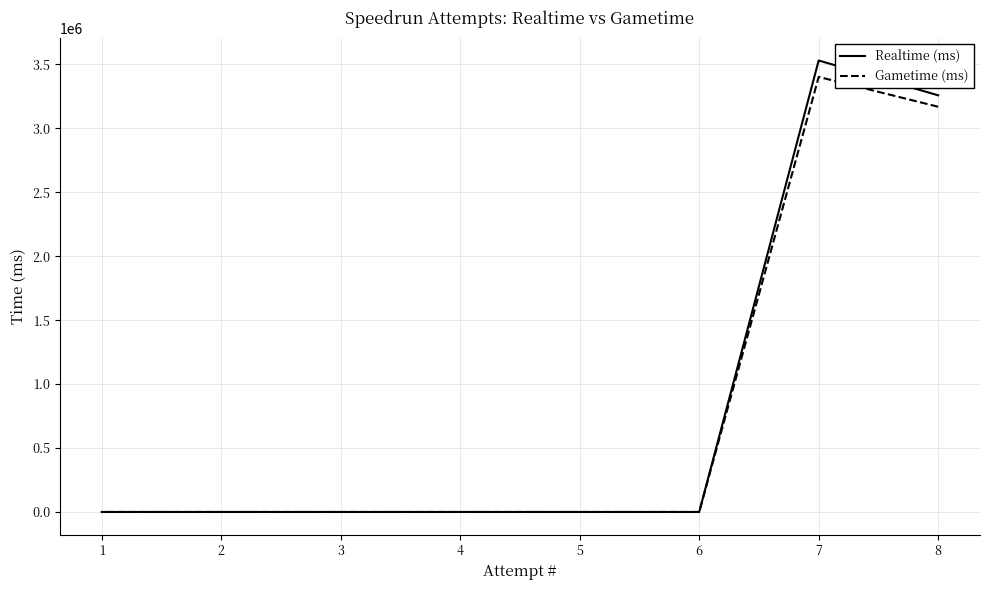

Which series changed the most between 8 and 1?

Realtime (ms)